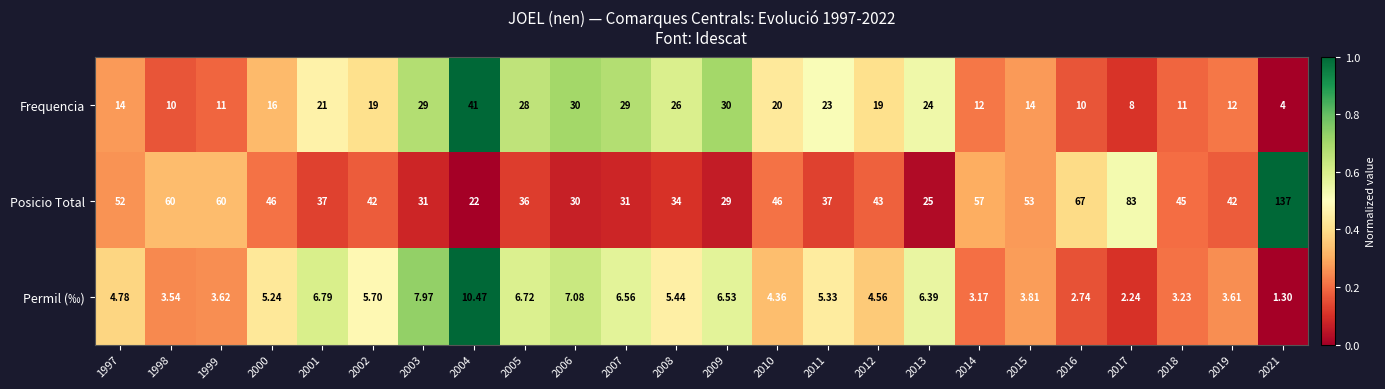

Between 1999 and 2007, which series saw the biggest shift?

Posicio Total